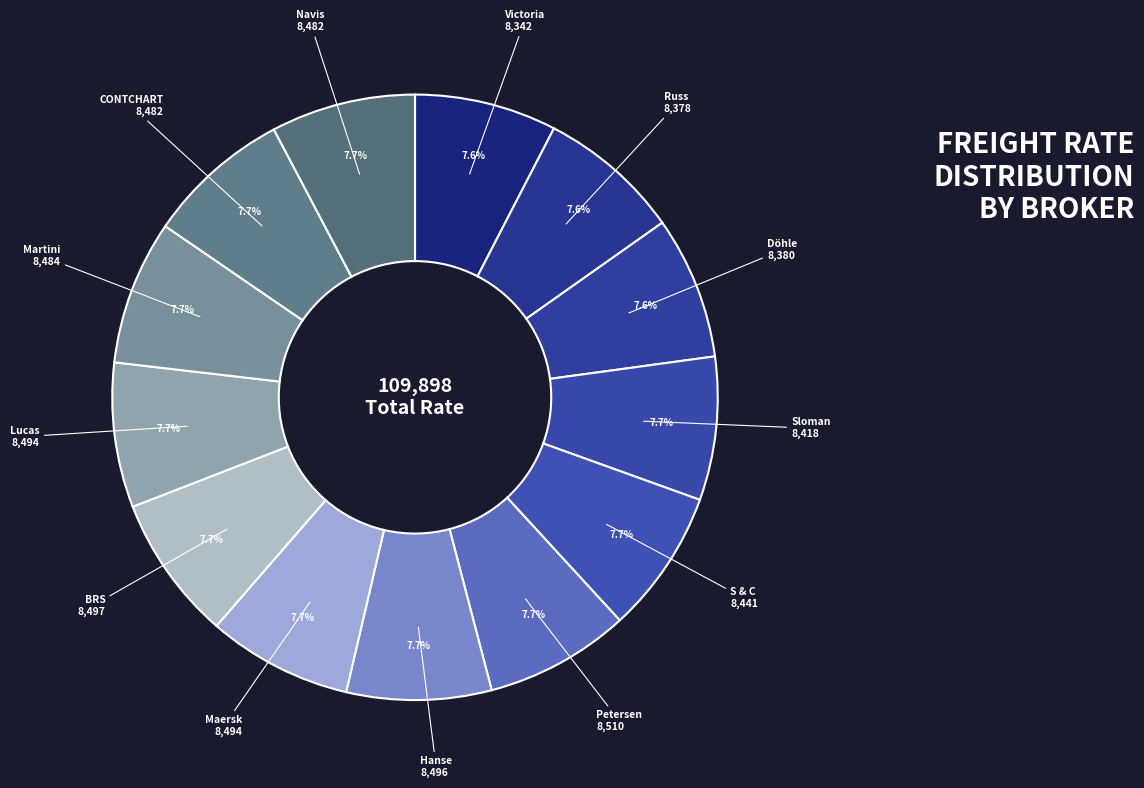

Does any single category account for the majority?

No